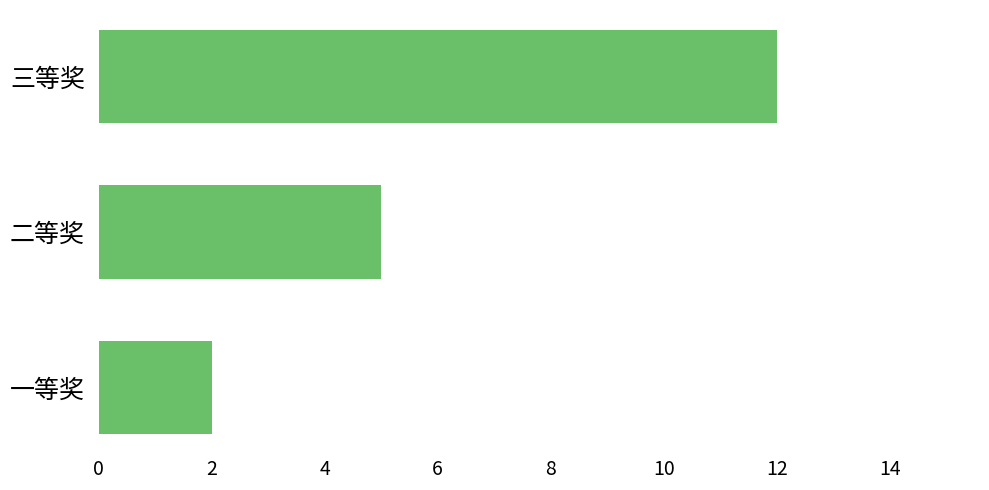

At which category does the chart reach its minimum across all series?

一等奖